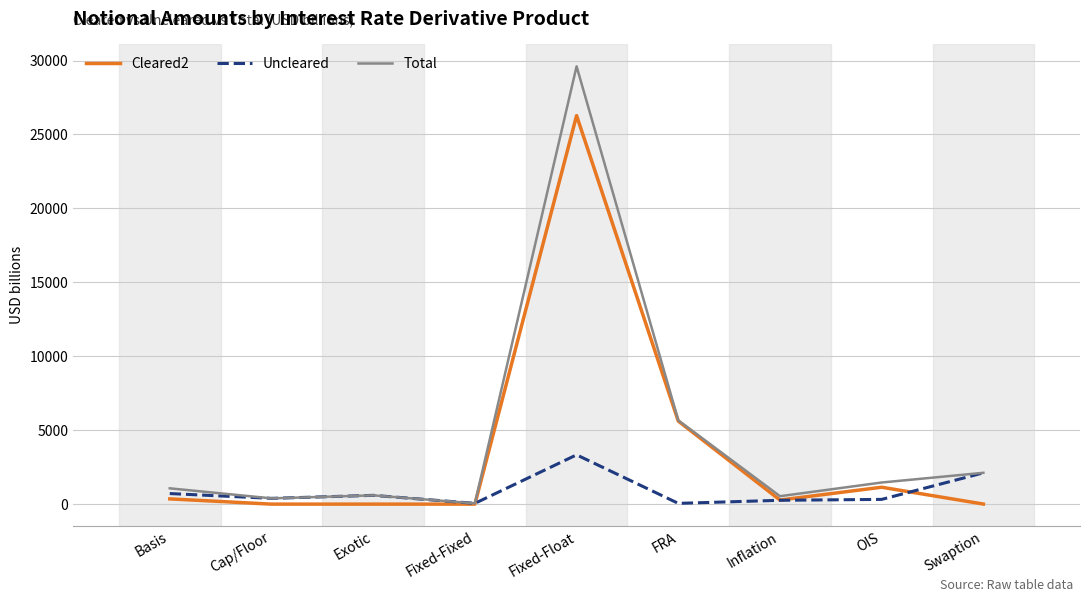

At which label is Cleared2 closest to 13138?

FRA